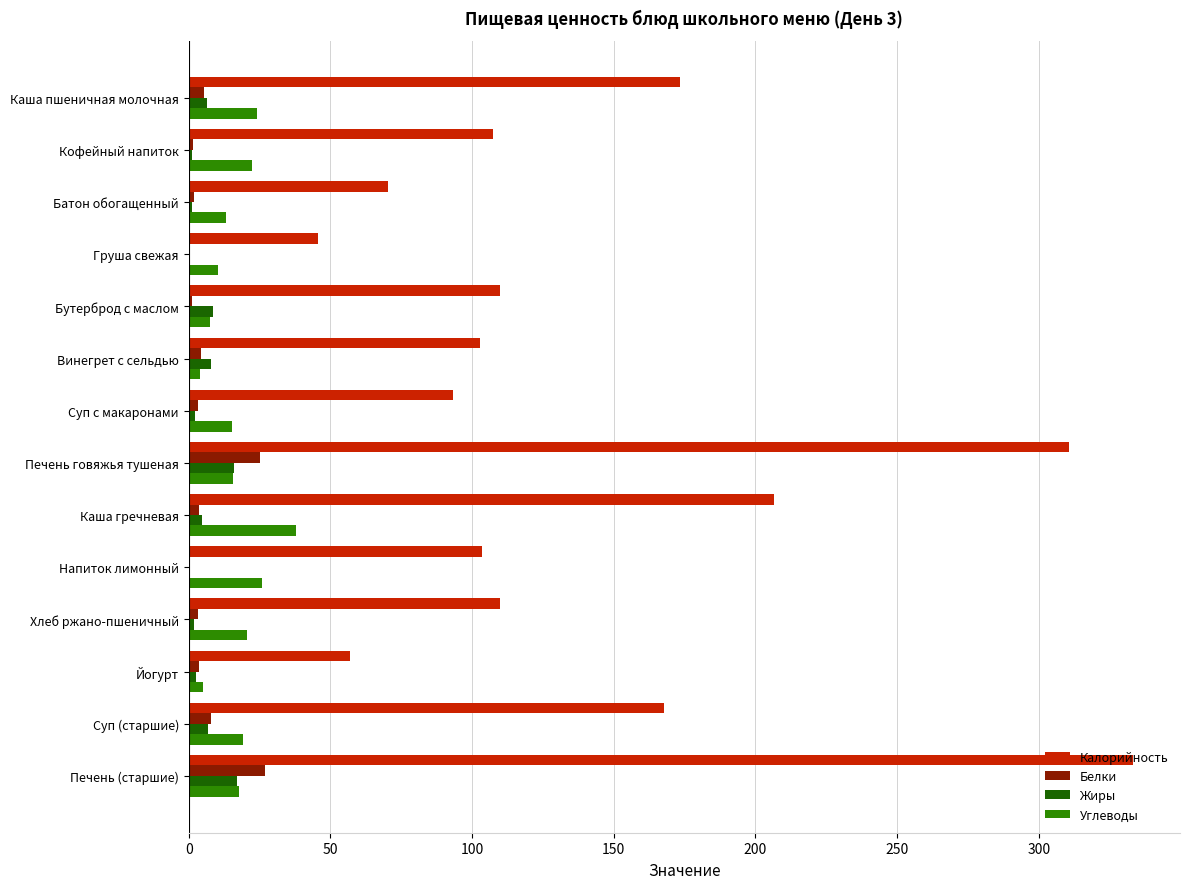

Is it true that Углеводы equals 10.3 at Груша свежая?

True